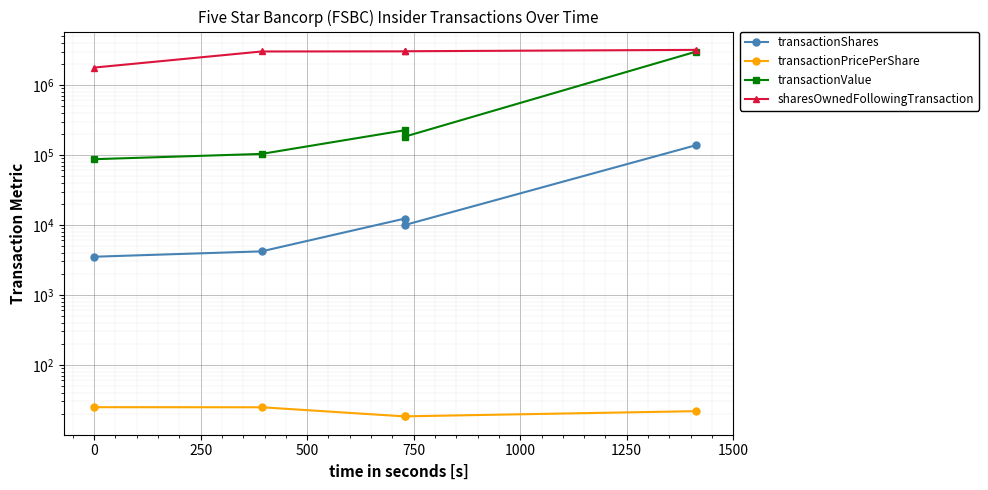

Is the value of transactionValue at 250 greater than the value of transactionShares at 250?

Yes